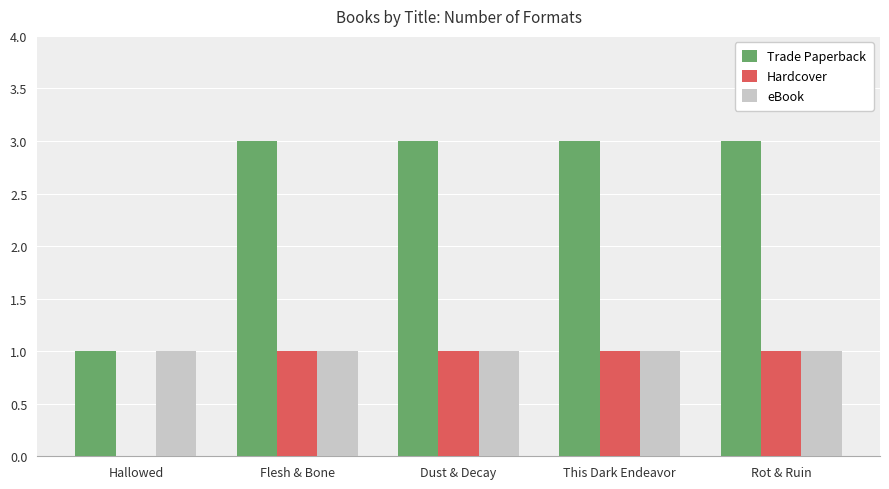

What are all the series names shown in the legend?

Trade Paperback, Hardcover, eBook